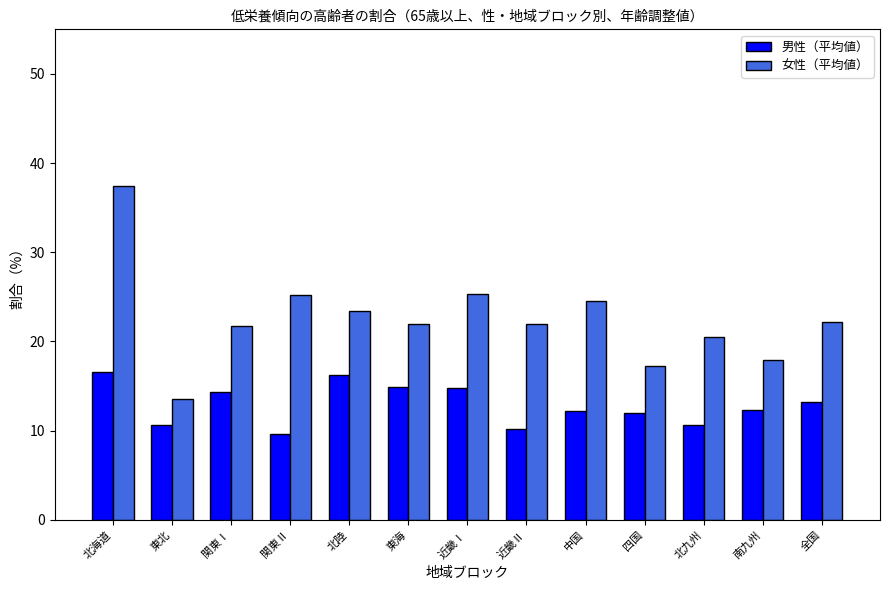

Rank the series by their average value, from highest to lowest.

女性（平均値）, 男性（平均値）